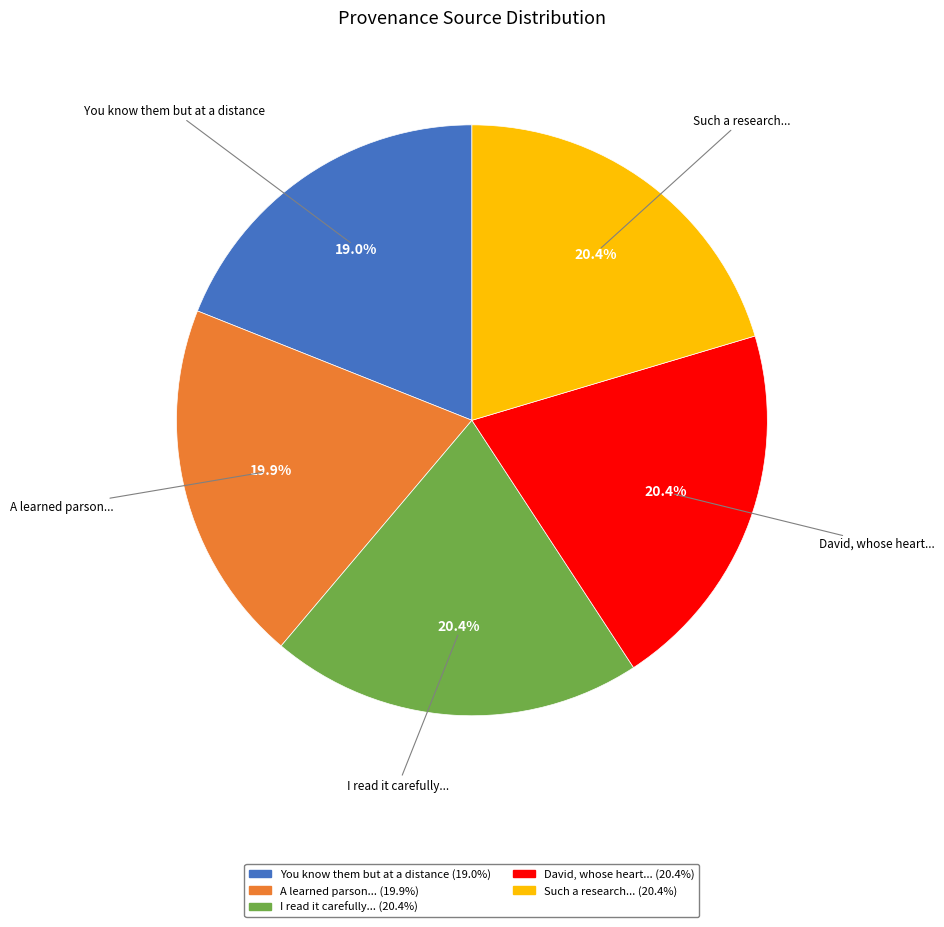

Is there a majority slice in this chart?

No